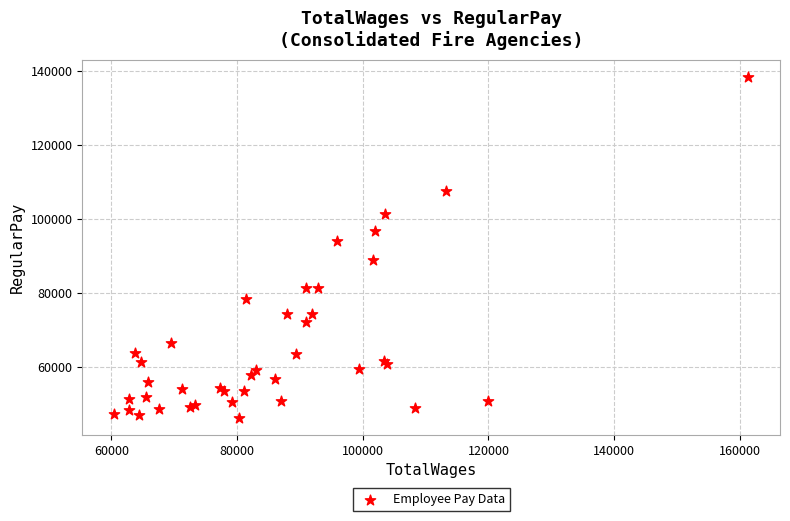

What Y value in the scatter plot is closest to 92384?

93980